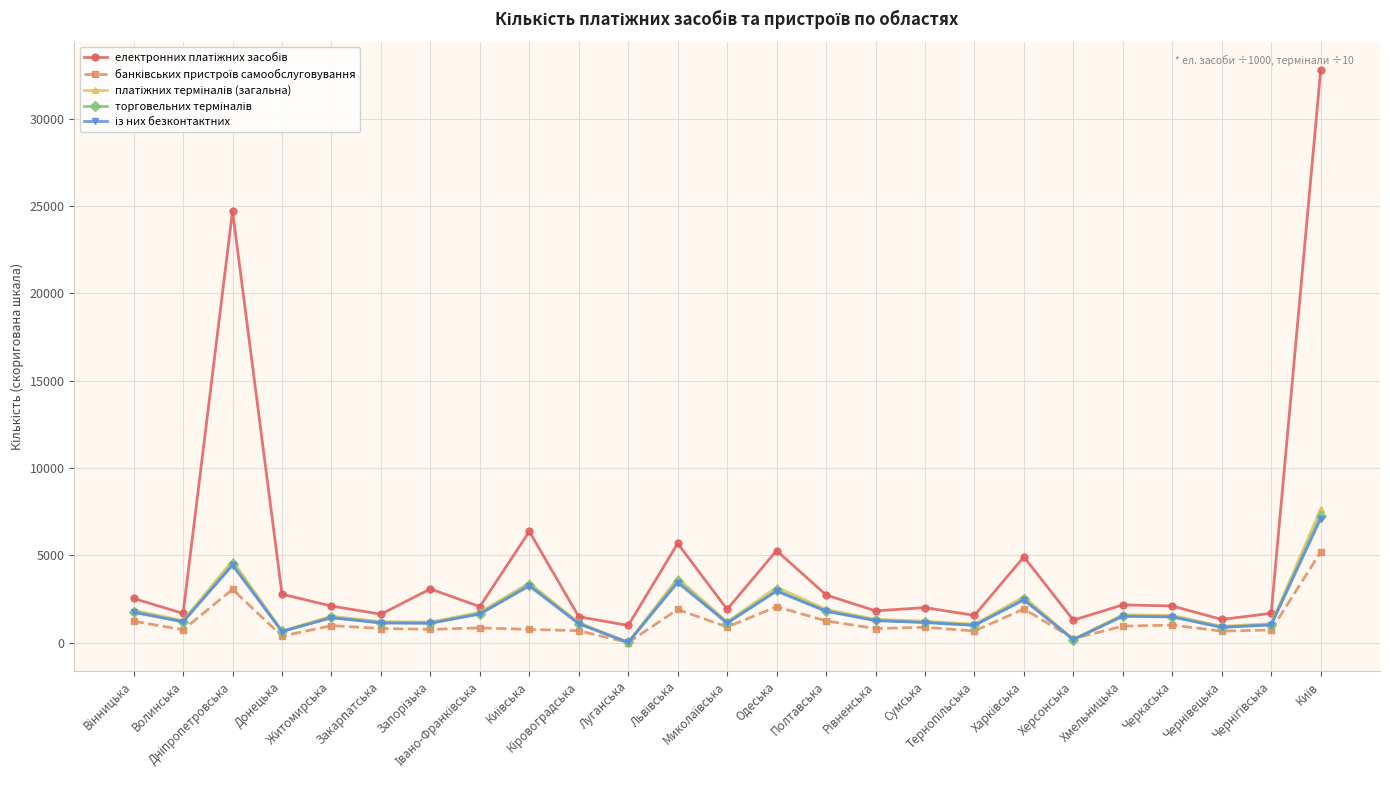

What is the greatest value displayed?

32771.3